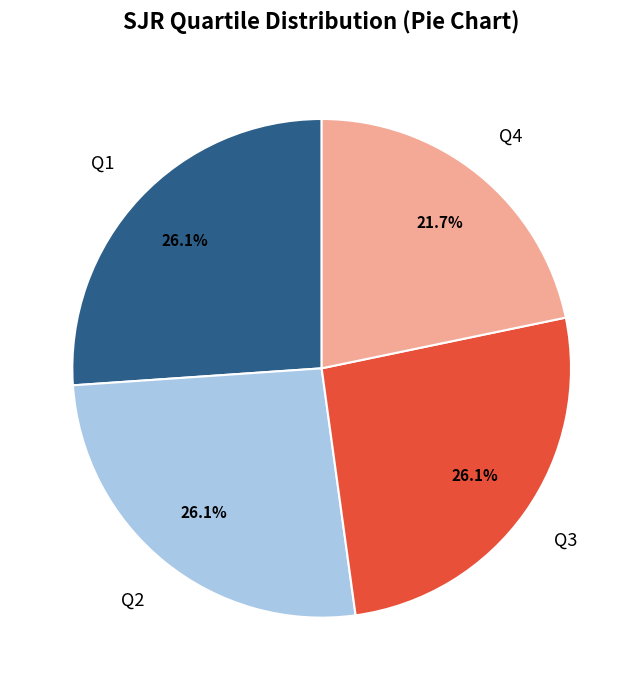

How many segments does this pie chart have?

4